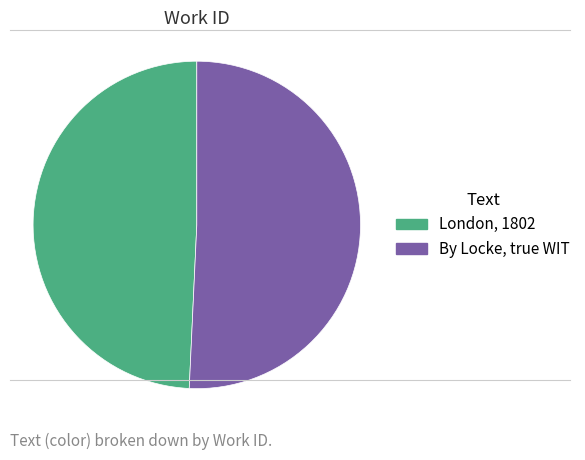

Does London, 1802 account for over 50% of the chart?

No